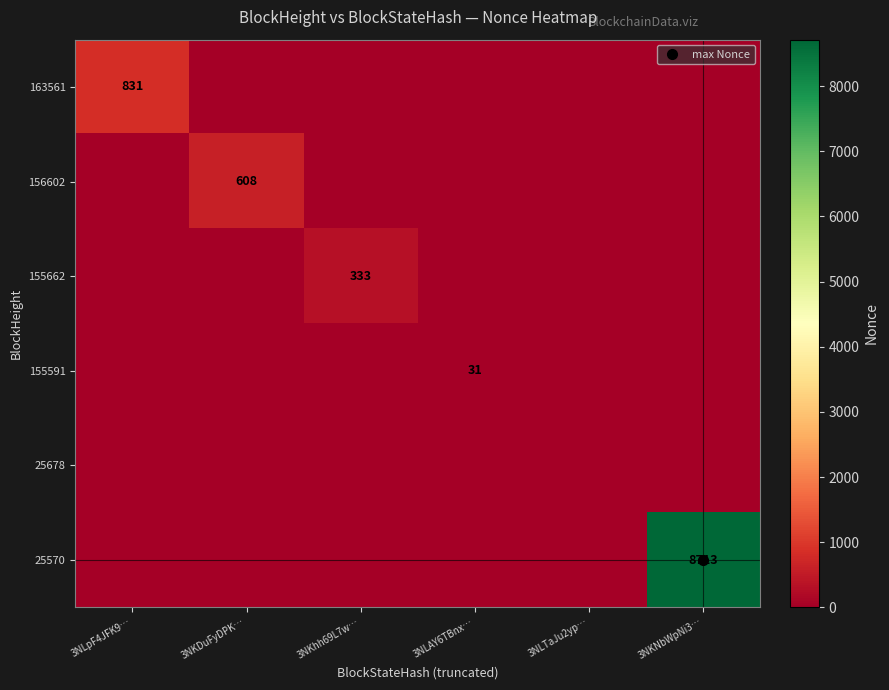

At which category does the chart reach its peak across all series?

3NKNbWpNi3…